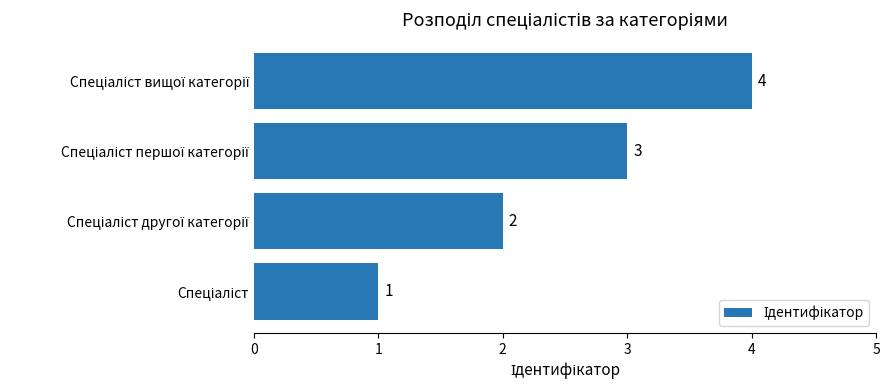

What is the difference between the maximum and minimum values?

3